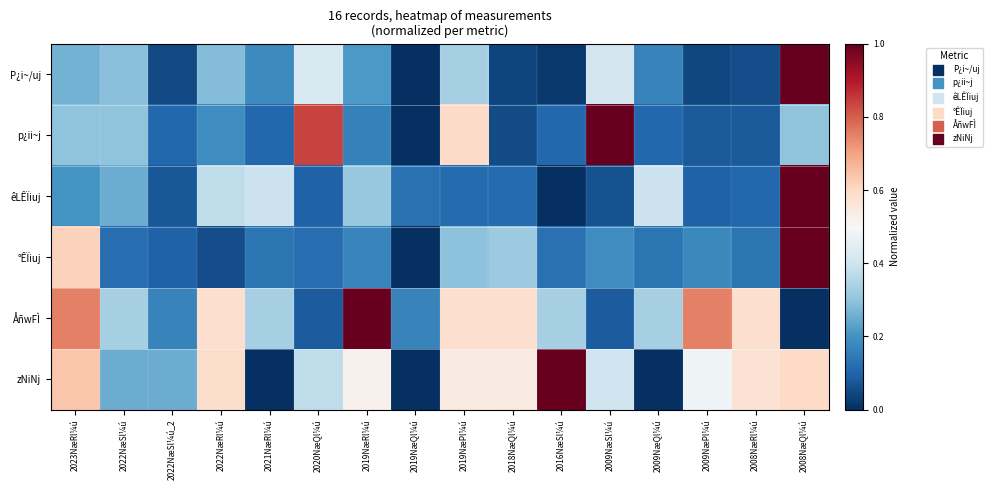

Reading left to right, what are all the values shown in this chart?

P¿i~/uj: 2023NæRl¼ú=0.3	2022NæSl¼ú=0.3	2022NæSl¼ú_2=0.1	2022NæRl¼ú=0.3	2021NæRl¼ú=0.2	2020NæQl¼ú=0.4	2019NæRl¼ú=0.2	2019NæQl¼ú=0.0	2019NæPl¼ú=0.3	2018NæQl¼ú=0.0	2016NæSl¼ú=0.0	2009NæSl¼ú=0.4	2009NæQl¼ú=0.2	2009NæPl¼ú=0.0	2008NæRl¼ú=0.1	2008NæQl¼ú=1.0
p¿ii~j: 2023NæRl¼ú=0.3	2022NæSl¼ú=0.3	2022NæSl¼ú_2=0.1	2022NæRl¼ú=0.2	2021NæRl¼ú=0.1	2020NæQl¼ú=0.8	2019NæRl¼ú=0.2	2019NæQl¼ú=0.0	2019NæPl¼ú=0.6	2018NæQl¼ú=0.1	2016NæSl¼ú=0.1	2009NæSl¼ú=1.0	2009NæQl¼ú=0.1	2009NæPl¼ú=0.1	2008NæRl¼ú=0.1	2008NæQl¼ú=0.3
êLÊÏiuj: 2023NæRl¼ú=0.2	2022NæSl¼ú=0.3	2022NæSl¼ú_2=0.1	2022NæRl¼ú=0.4	2021NæRl¼ú=0.4	2020NæQl¼ú=0.1	2019NæRl¼ú=0.3	2019NæQl¼ú=0.1	2019NæPl¼ú=0.1	2018NæQl¼ú=0.1	2016NæSl¼ú=0.0	2009NæSl¼ú=0.1	2009NæQl¼ú=0.4	2009NæPl¼ú=0.1	2008NæRl¼ú=0.1	2008NæQl¼ú=1.0
°ÊÏiuj: 2023NæRl¼ú=0.6	2022NæSl¼ú=0.1	2022NæSl¼ú_2=0.1	2022NæRl¼ú=0.1	2021NæRl¼ú=0.1	2020NæQl¼ú=0.1	2019NæRl¼ú=0.2	2019NæQl¼ú=0.0	2019NæPl¼ú=0.3	2018NæQl¼ú=0.3	2016NæSl¼ú=0.1	2009NæSl¼ú=0.2	2009NæQl¼ú=0.1	2009NæPl¼ú=0.2	2008NæRl¼ú=0.1	2008NæQl¼ú=1.0
ÅñwFÌ: 2023NæRl¼ú=0.8	2022NæSl¼ú=0.3	2022NæSl¼ú_2=0.2	2022NæRl¼ú=0.6	2021NæRl¼ú=0.3	2020NæQl¼ú=0.1	2019NæRl¼ú=1.0	2019NæQl¼ú=0.2	2019NæPl¼ú=0.6	2018NæQl¼ú=0.6	2016NæSl¼ú=0.3	2009NæSl¼ú=0.1	2009NæQl¼ú=0.3	2009NæPl¼ú=0.8	2008NæRl¼ú=0.6	2008NæQl¼ú=0.0
zNiNj: 2023NæRl¼ú=0.6	2022NæSl¼ú=0.3	2022NæSl¼ú_2=0.3	2022NæRl¼ú=0.6	2021NæRl¼ú=0.0	2020NæQl¼ú=0.4	2019NæRl¼ú=0.5	2019NæQl¼ú=0.0	2019NæPl¼ú=0.5	2018NæQl¼ú=0.5	2016NæSl¼ú=1.0	2009NæSl¼ú=0.4	2009NæQl¼ú=0.0	2009NæPl¼ú=0.5	2008NæRl¼ú=0.6	2008NæQl¼ú=0.6